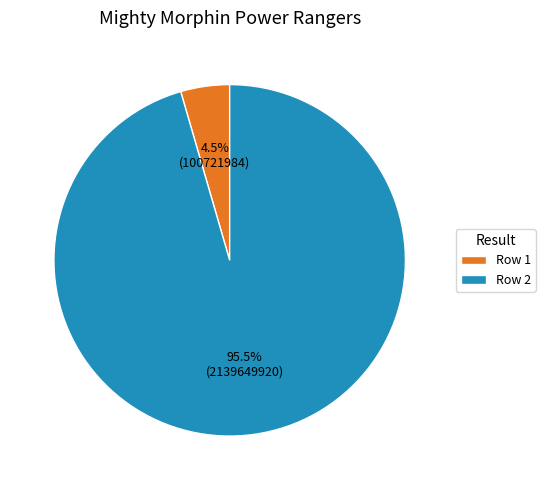

Which category has the smallest portion of the pie?

Row 1